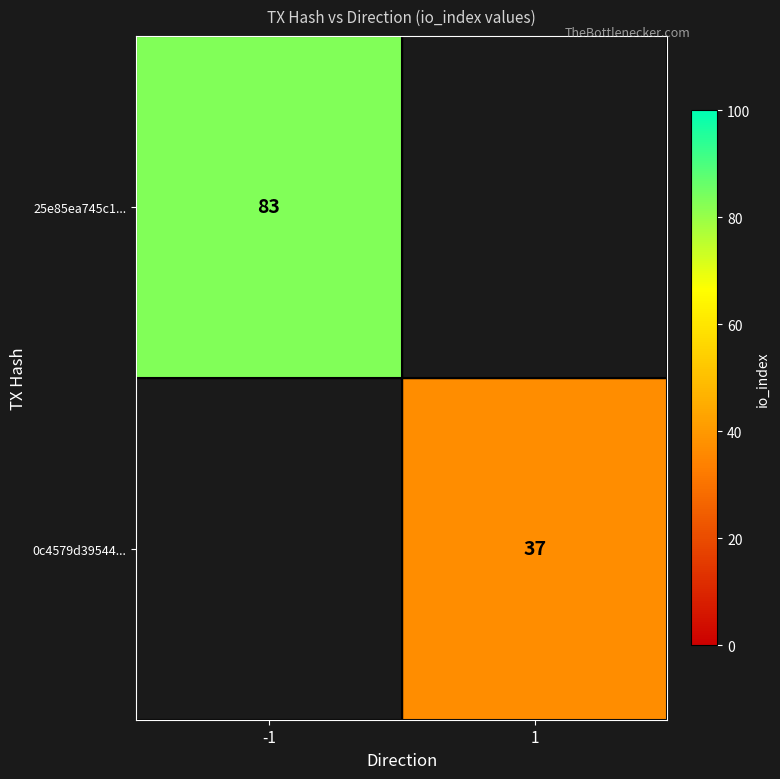

True or false: 0c4579d39544... has a value of 64.8 at 1.

False